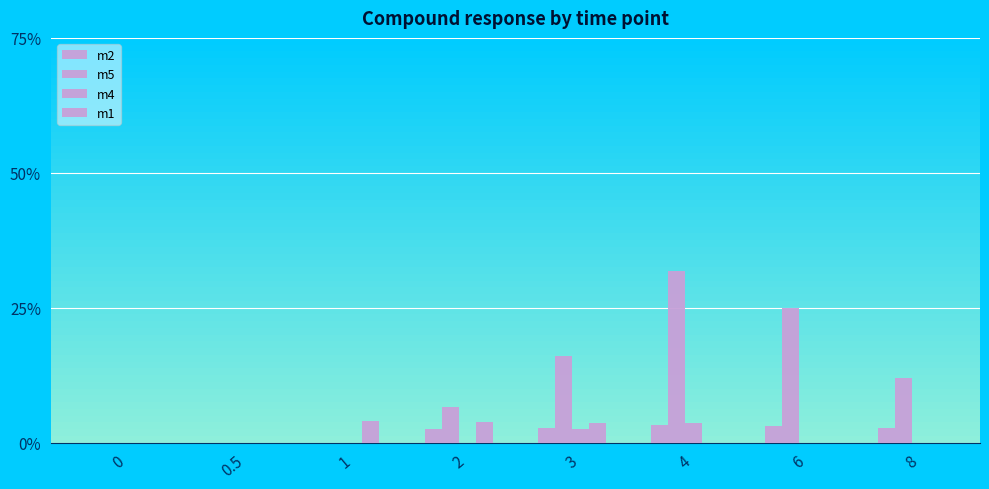

What is the spread (max minus min) of values at 4?

0.3